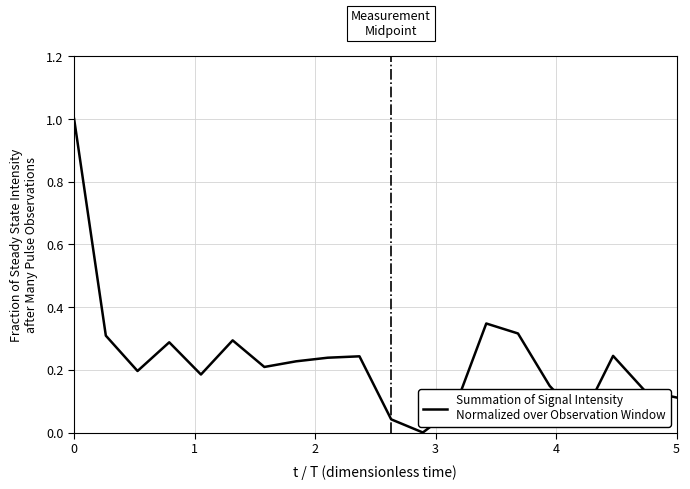

Count the number of data series in this chart.

1